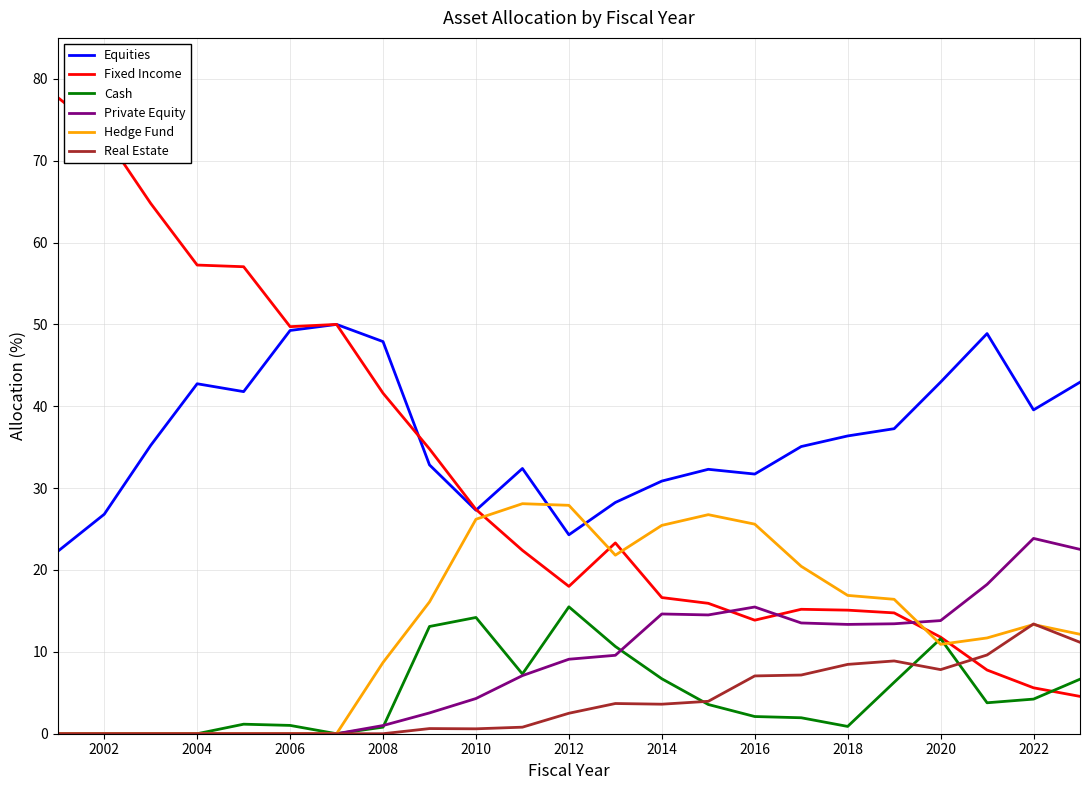

Which series has the widest spread of values?

Fixed Income